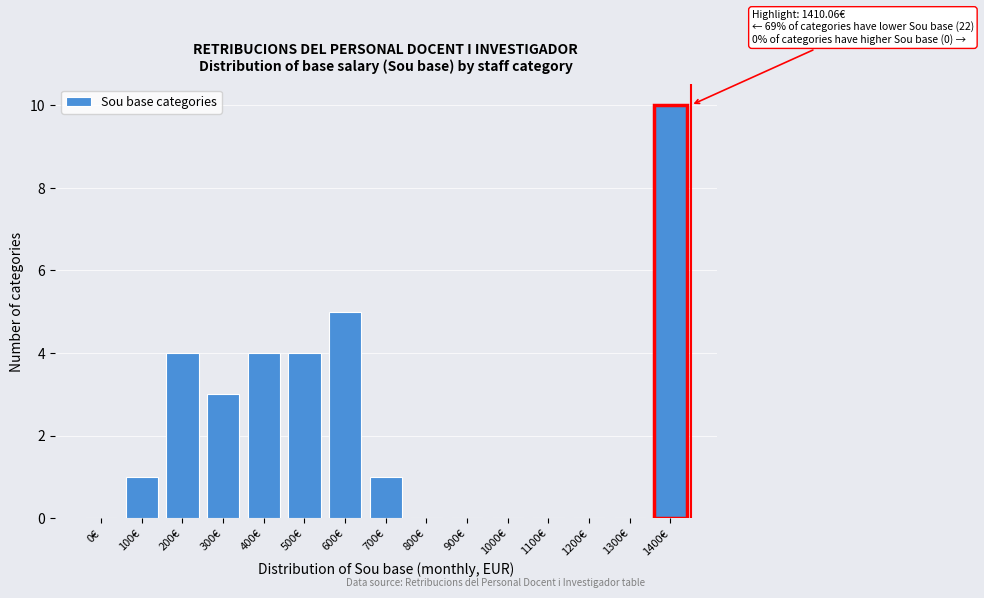

Reading left to right, what are all the values shown in this chart?

0€=0	100€=1	200€=4	300€=3	400€=4	500€=4	600€=5	700€=1	800€=0	900€=0	1000€=0	1100€=0	1200€=0	1300€=0	1400€=10